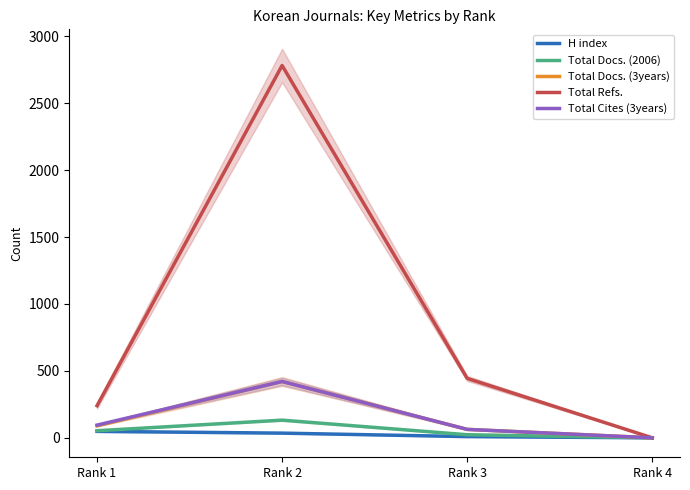

At which category is the sum across all series the highest?

Rank 2